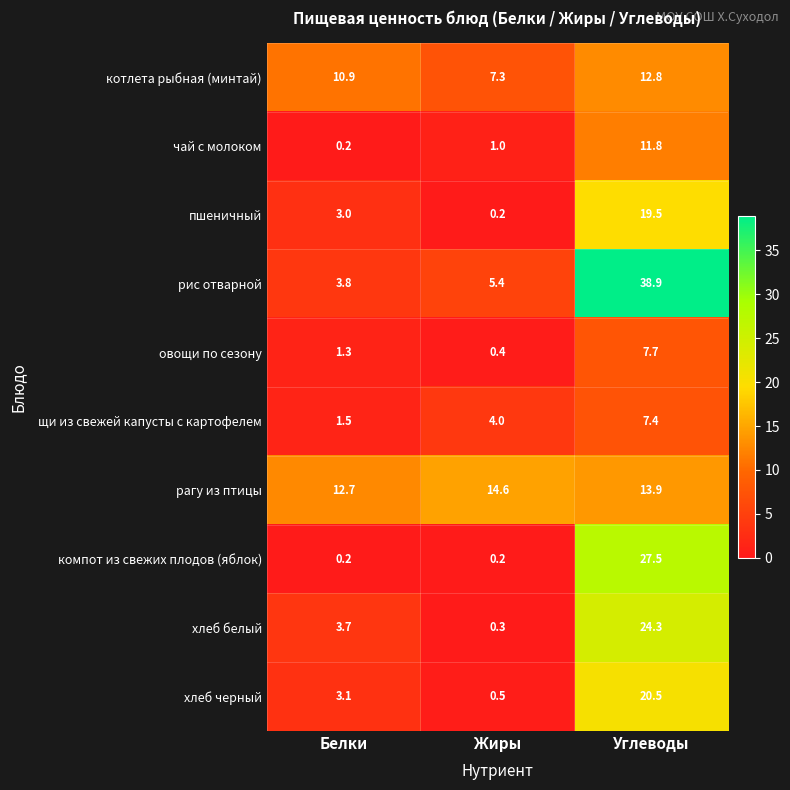

Rank the series at Углеводы from highest to lowest value.

рис отварной, компот из свежих плодов (яблок), хлеб белый, хлеб черный, пшеничный, рагу из птицы, котлета рыбная (минтай), чай с молоком, овощи по сезону, щи из свежей капусты с картофелем